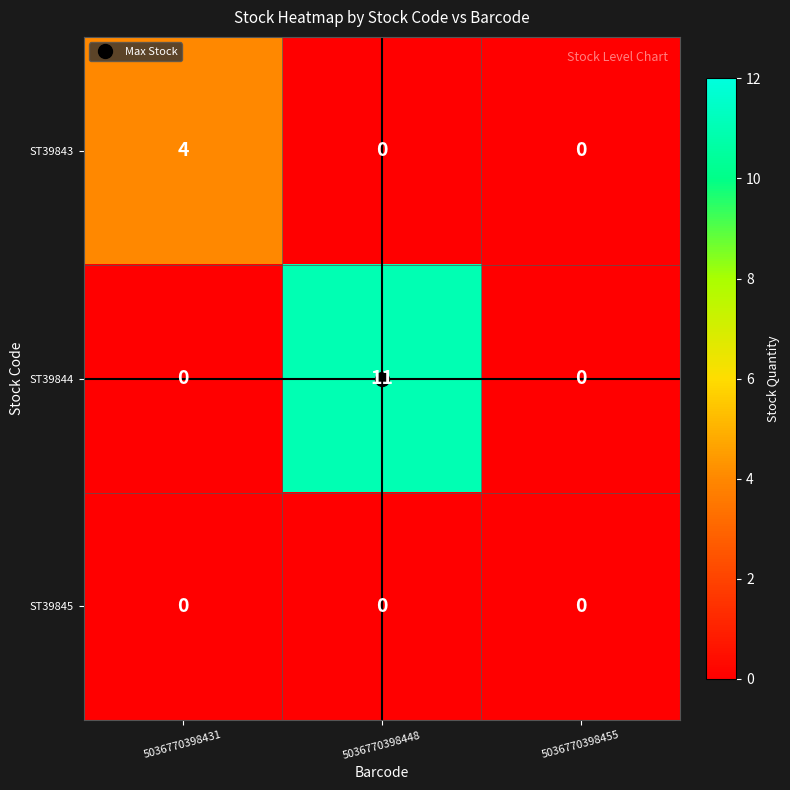

Which series has the largest total across all categories?

ST39844